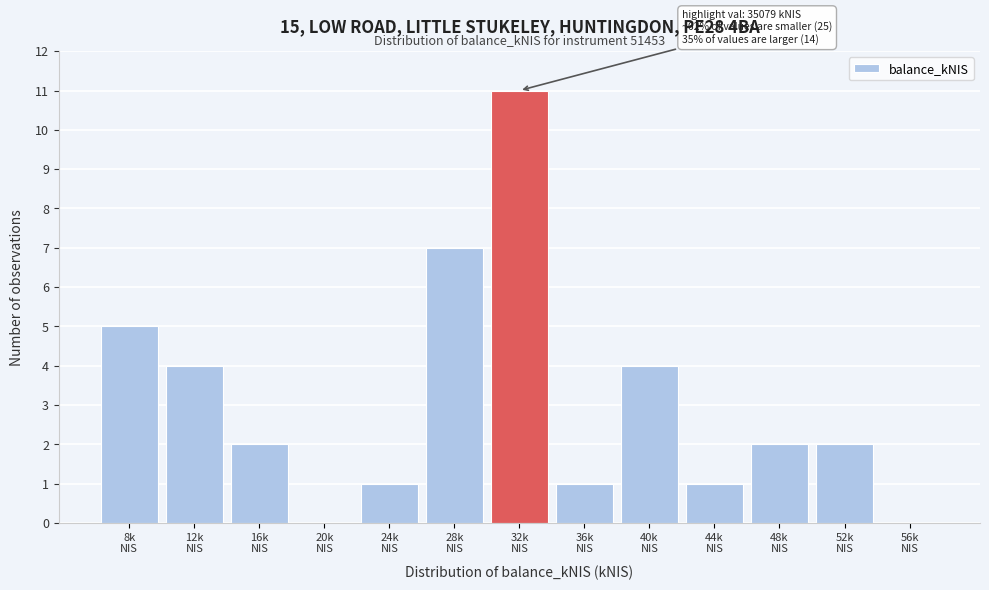

What is the maximum value shown in the chart?

11